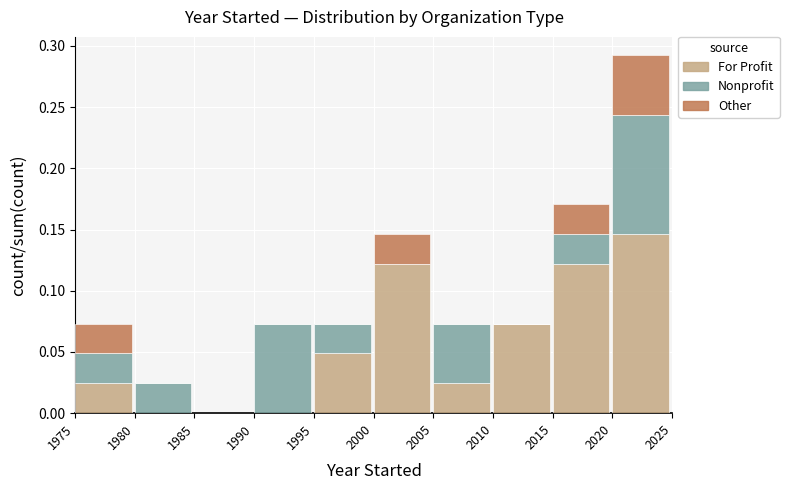

At which label does For Profit reach its peak?

2020